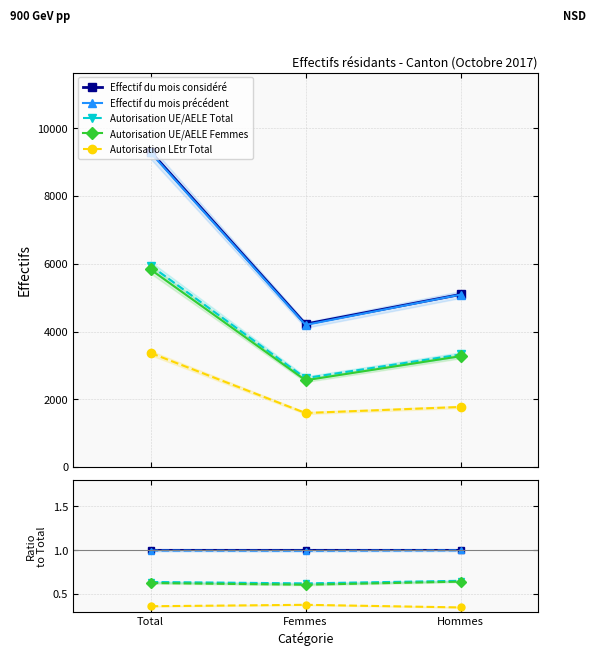

At which category does the chart reach its peak across all series?

Total